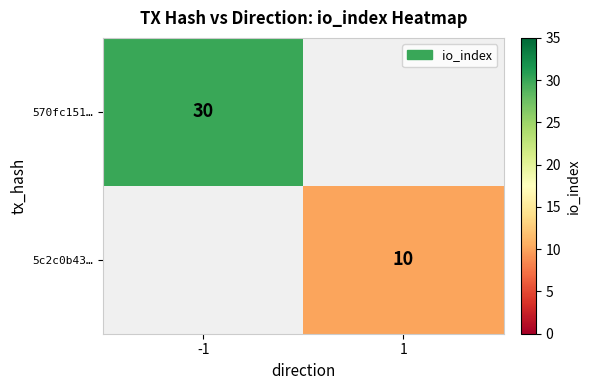

Is it true that 570fc151… equals 30 at -1?

True